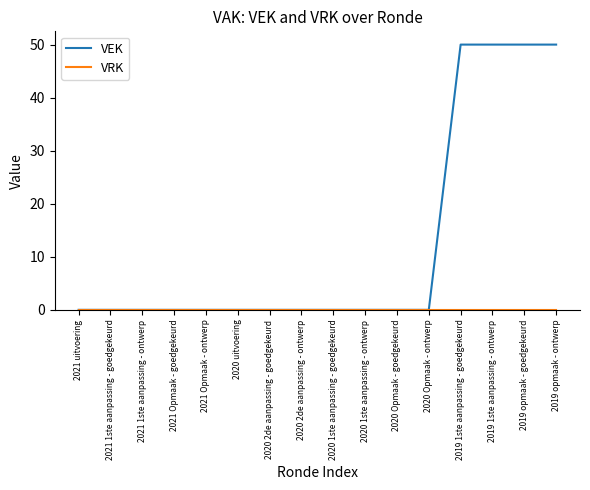

Which series has the largest range (max minus min)?

VEK